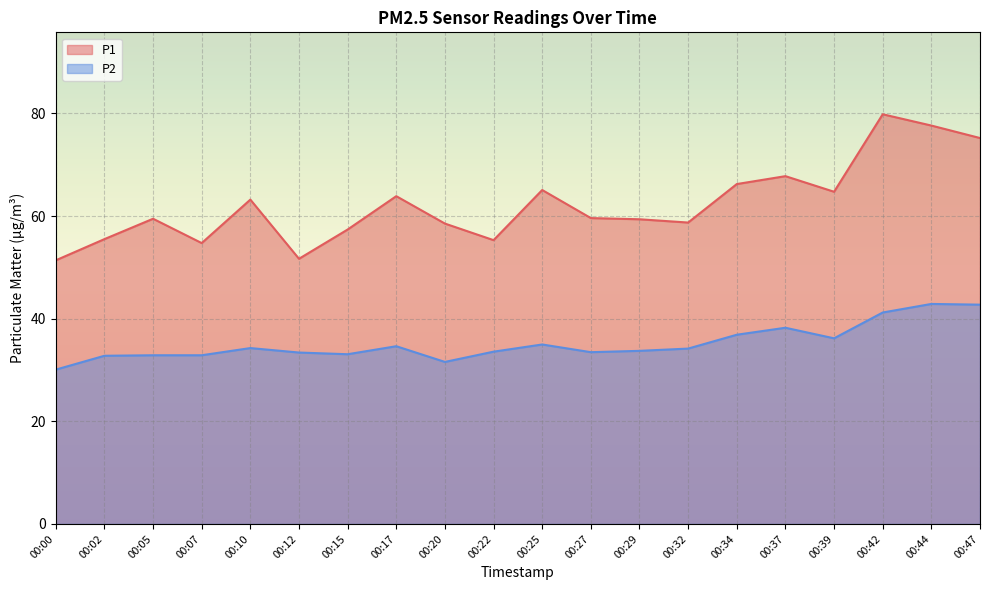

Where is P2 nearest to the value 36?

00:39